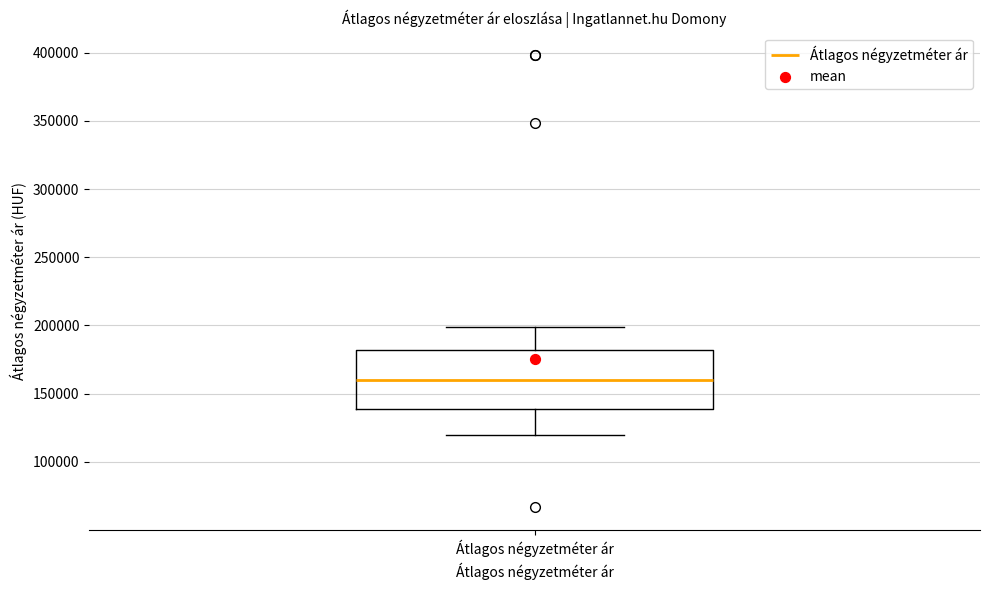

Transcribe this box plot: give where the median line is, the range the box spans, and where the two whiskers end, as read against the y-axis. The values are not printed on the chart, so give them approximately, as read against the axis.

median 160000, box 140000 to 180000, whiskers 120000 to 200000